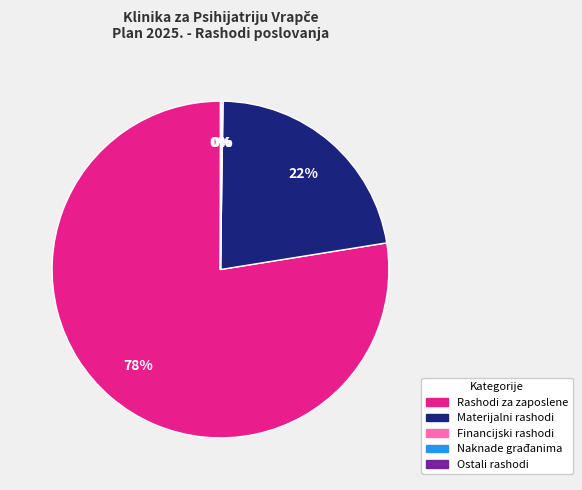

Is there a majority slice in this chart?

Yes